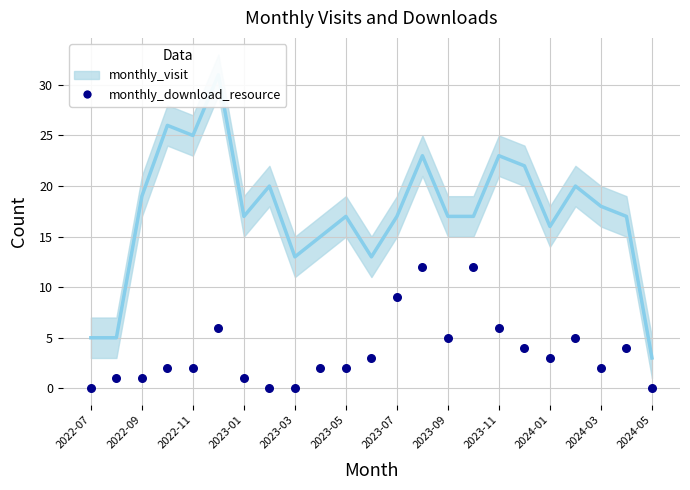

Which series has the largest Y range (max minus min)?

monthly_visit